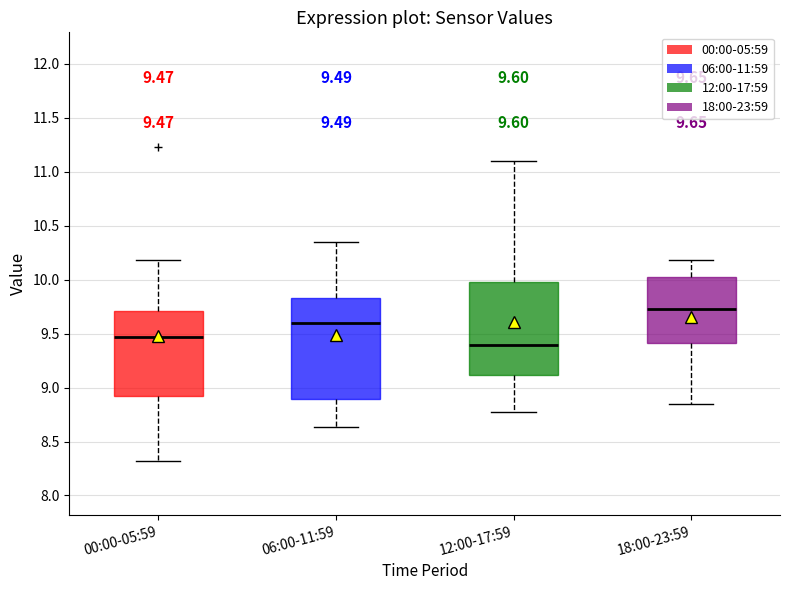

Which box is the tallest, from its lower edge to its upper edge?

06:00-11:59